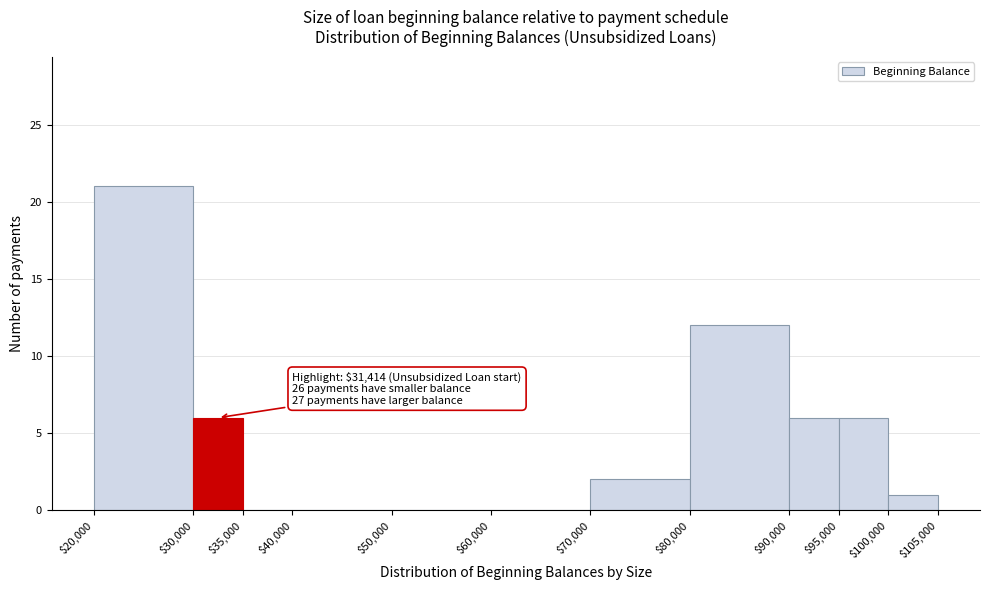

Over which range of the x-axis is the bar tallest?

$20,000 to $30,000